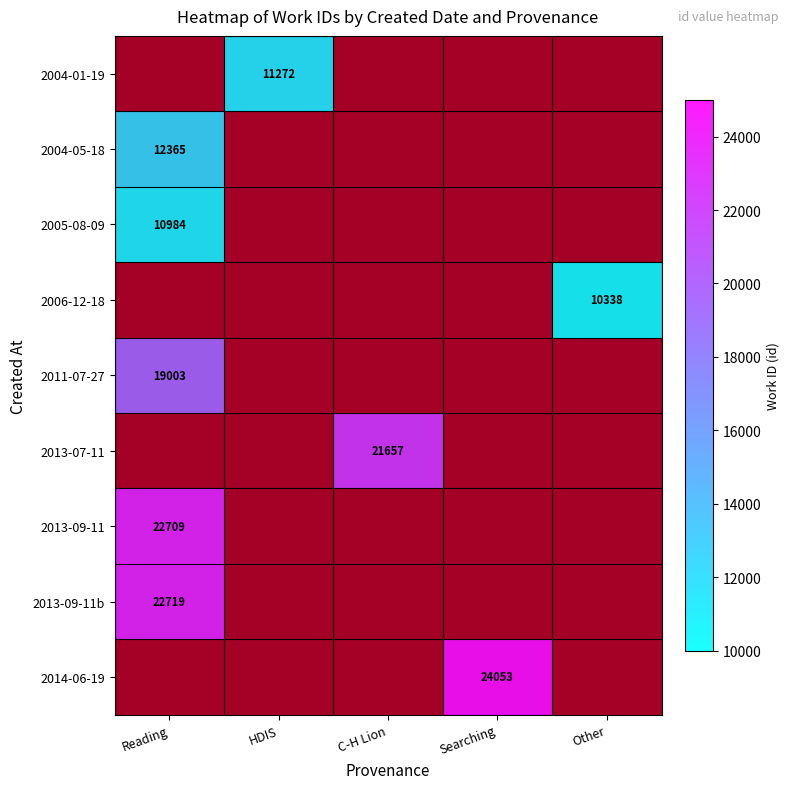

At Reading, list the series in order from smallest to largest.

2005-08-09, 2006-12-18, 2011-07-27, 2013-07-11, 2013-09-11, 2004-01-19, 2004-05-18, 2013-09-11b, 2014-06-19